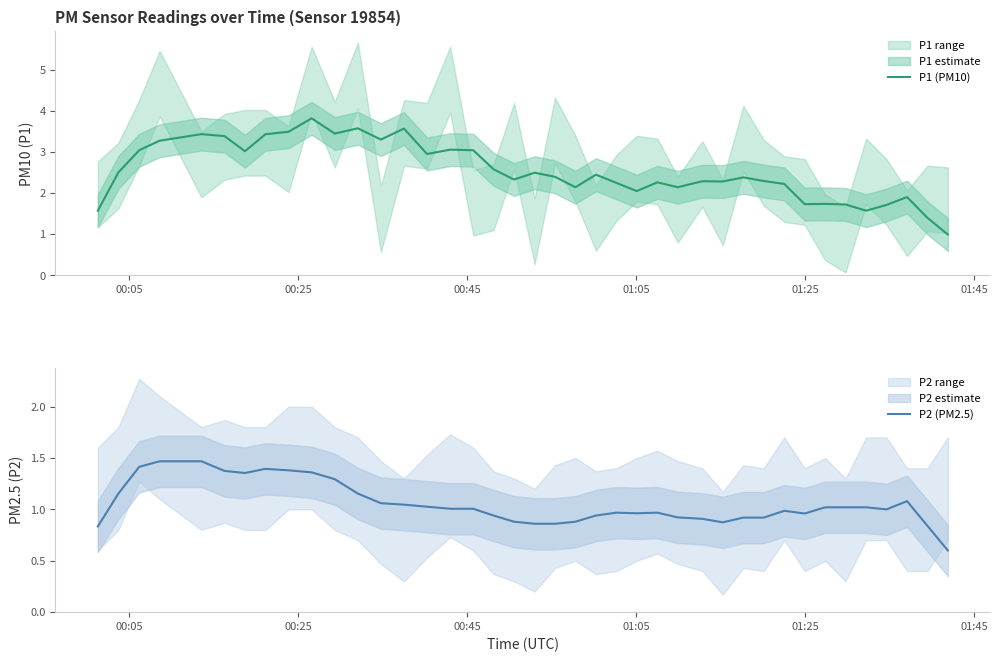

What is the highest value of the P1 (PM10) series?

3.8